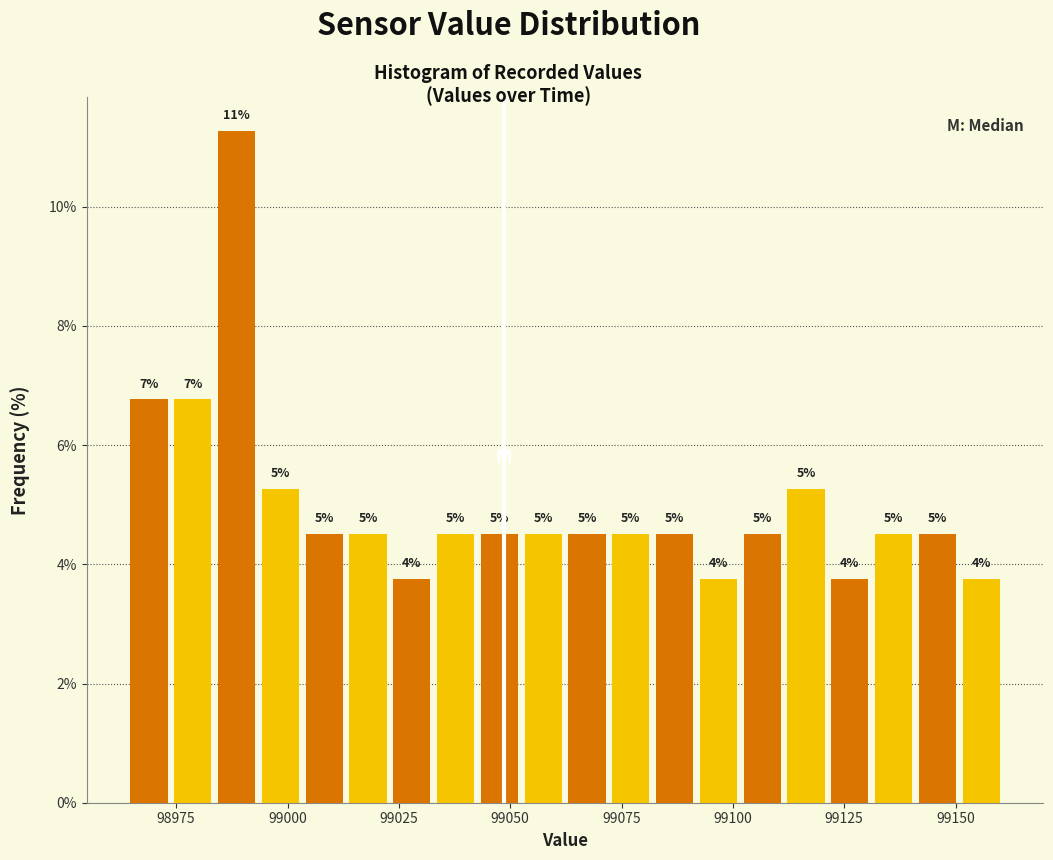

Around what value on the x-axis is the tallest bar? Give the approximate position of its centre, as read against the axis.

98990